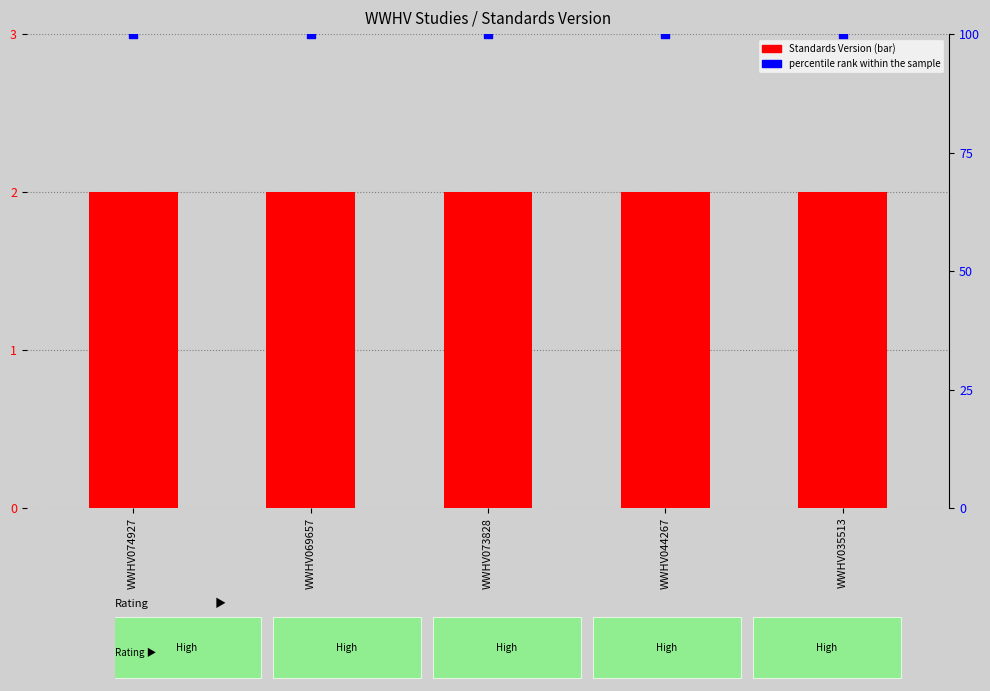

Which series has the largest Y range (max minus min)?

Standards Version